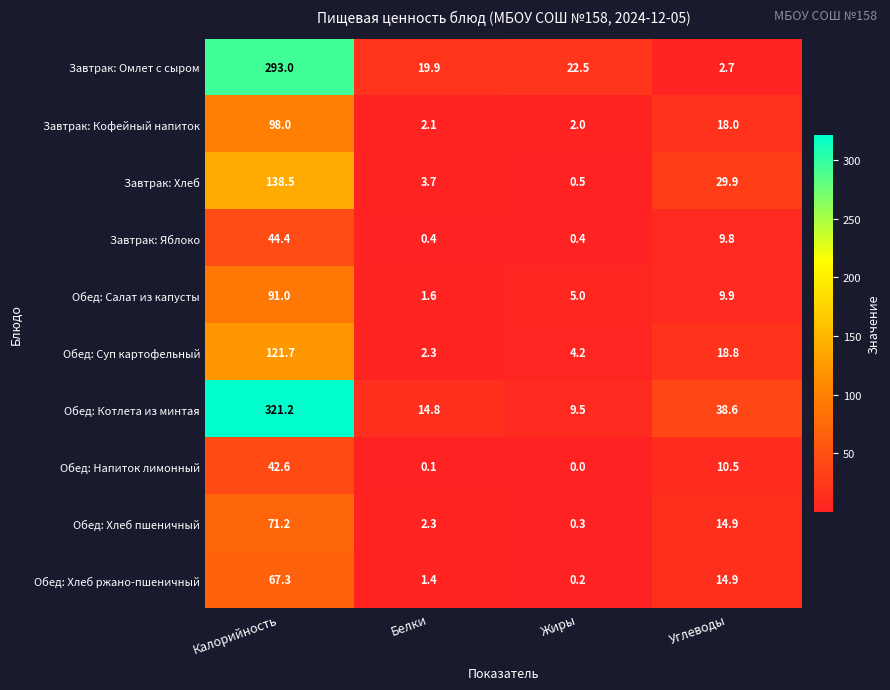

Which series has the largest total across all categories?

Обед: Котлета из минтая